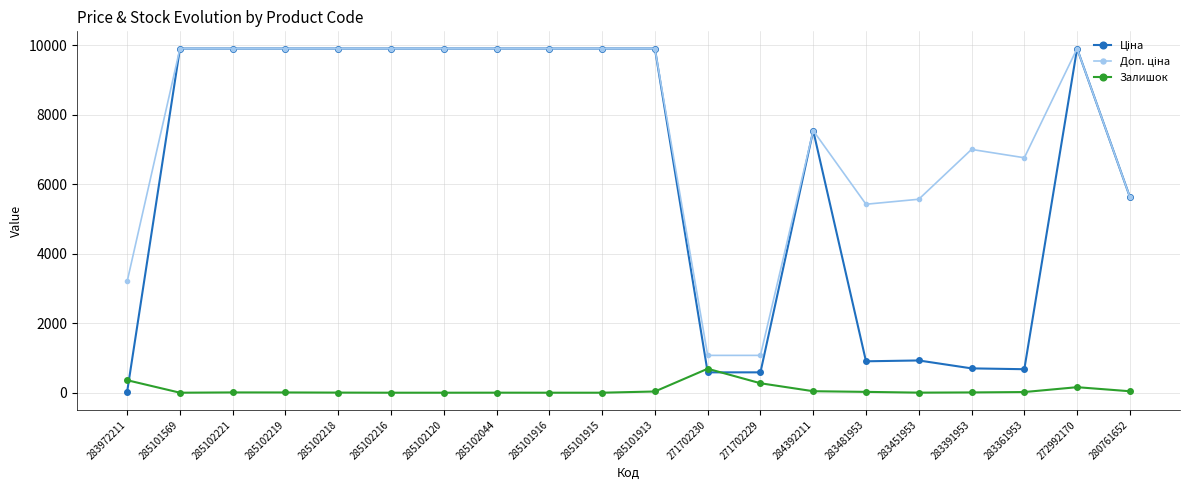

How many lines are shown in the chart?

3